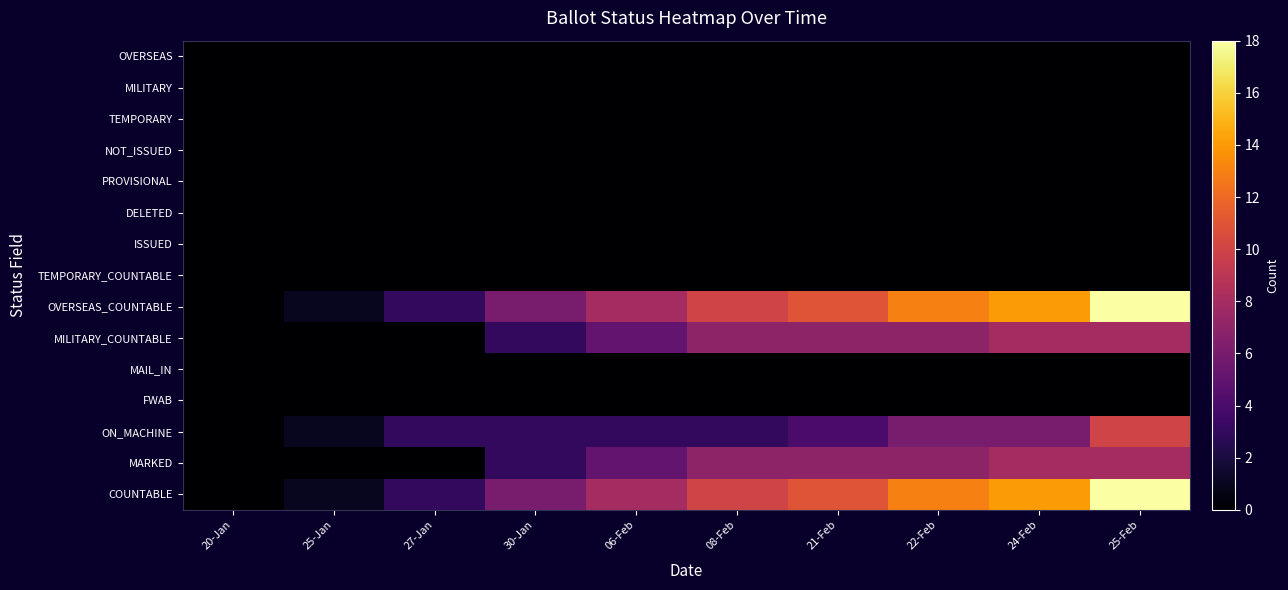

At how many categories does at least one series exceed 3?

7